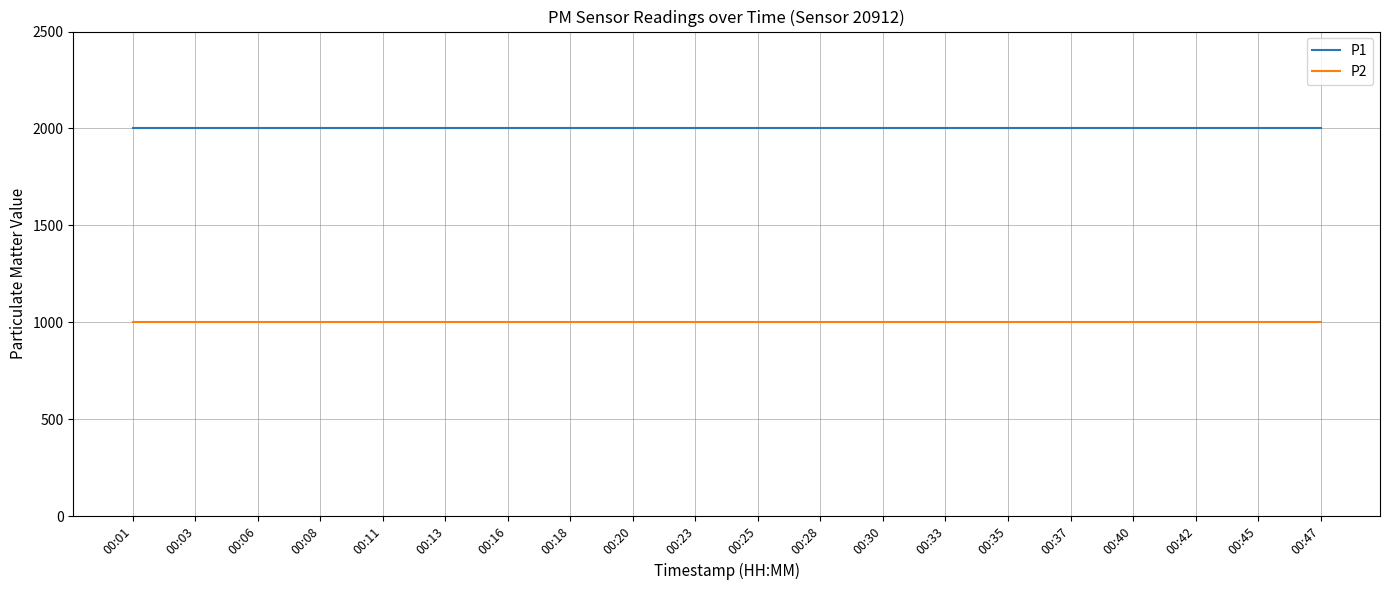

Rank the series by their average value, from lowest to highest.

P2, P1